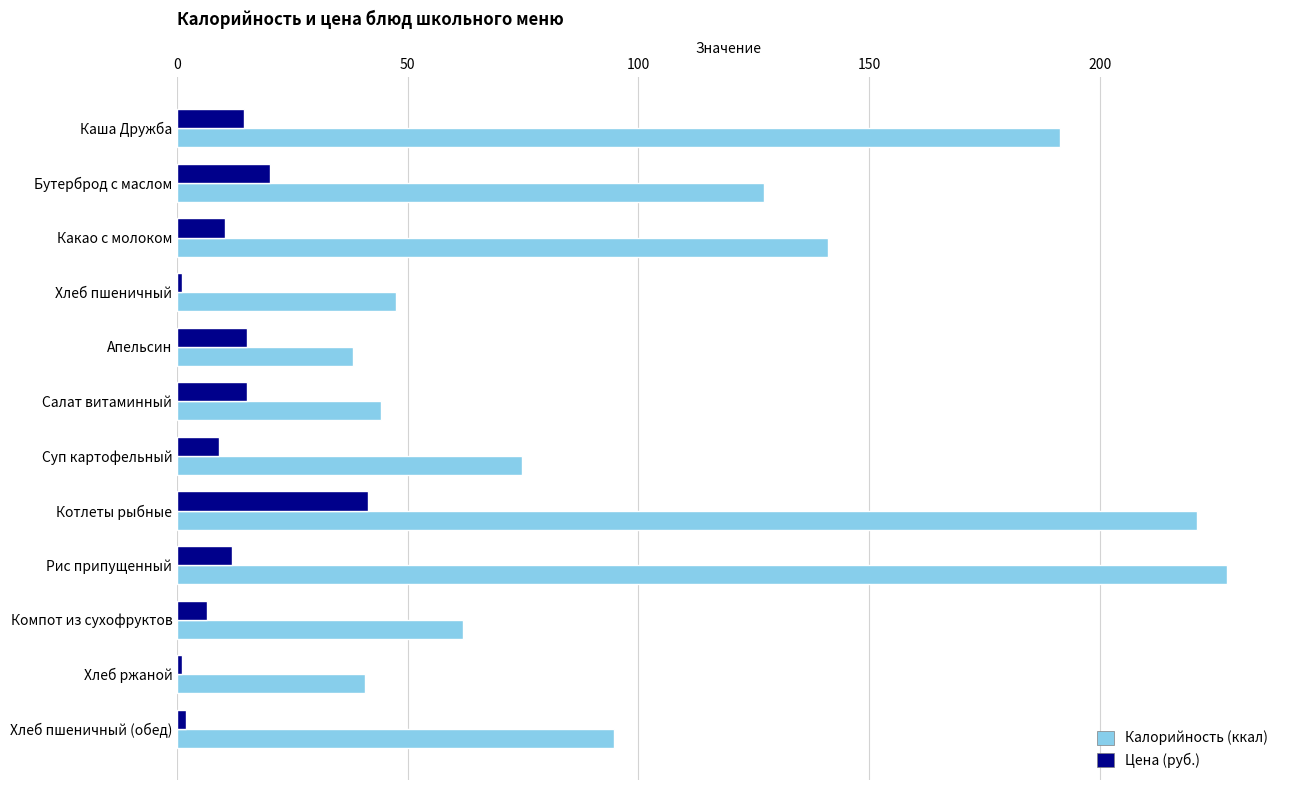

What is the spread (max minus min) of values at Бутерброд с маслом?

107.1